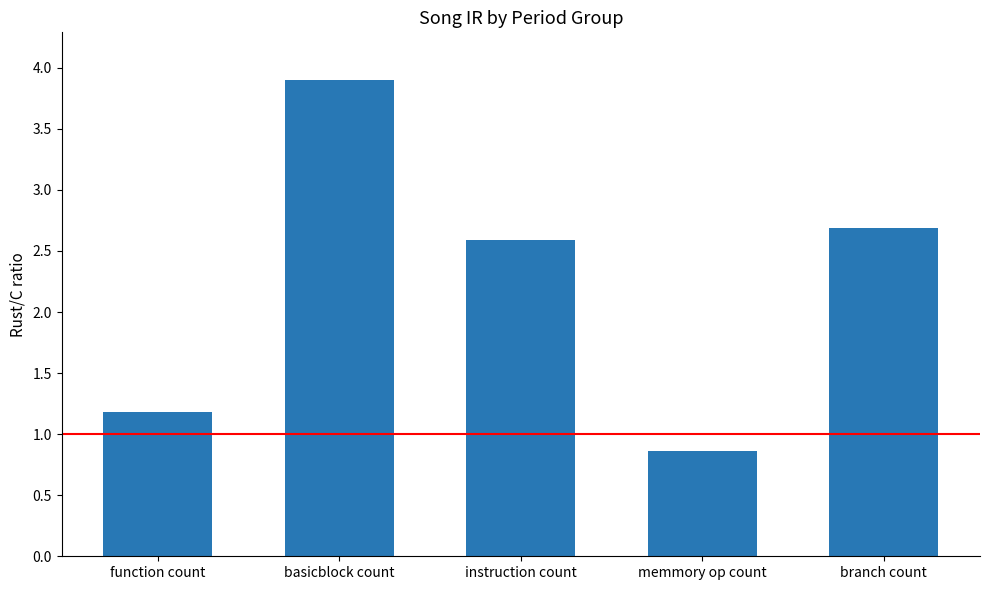

Reading right to left, what are all the values shown in this chart?

branch count=2.7	memmory op count=0.9	instruction count=2.6	basicblock count=3.9	function count=1.2